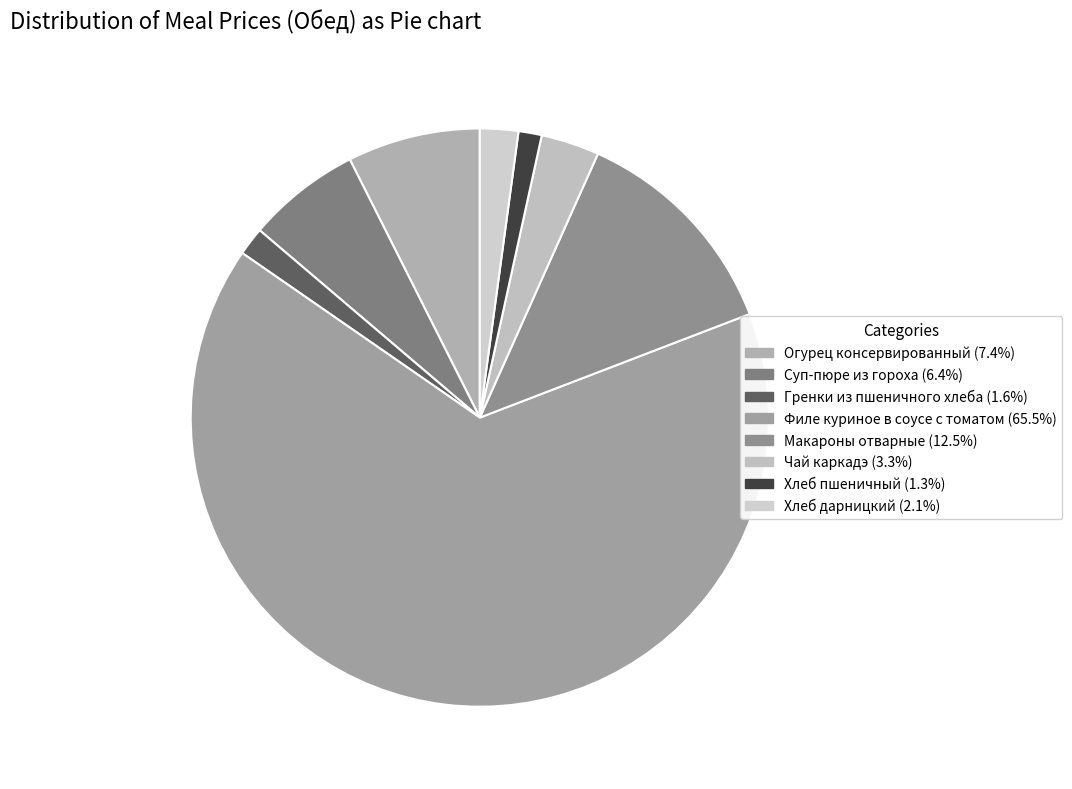

Which slice is the smallest?

Хлеб пшеничный